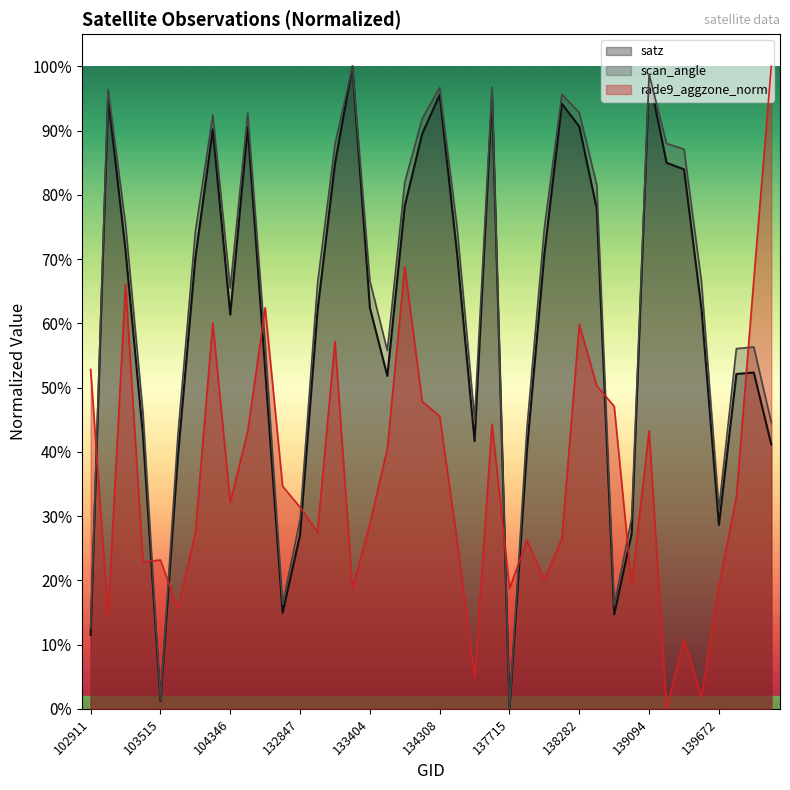

How many lines are shown in the chart?

3